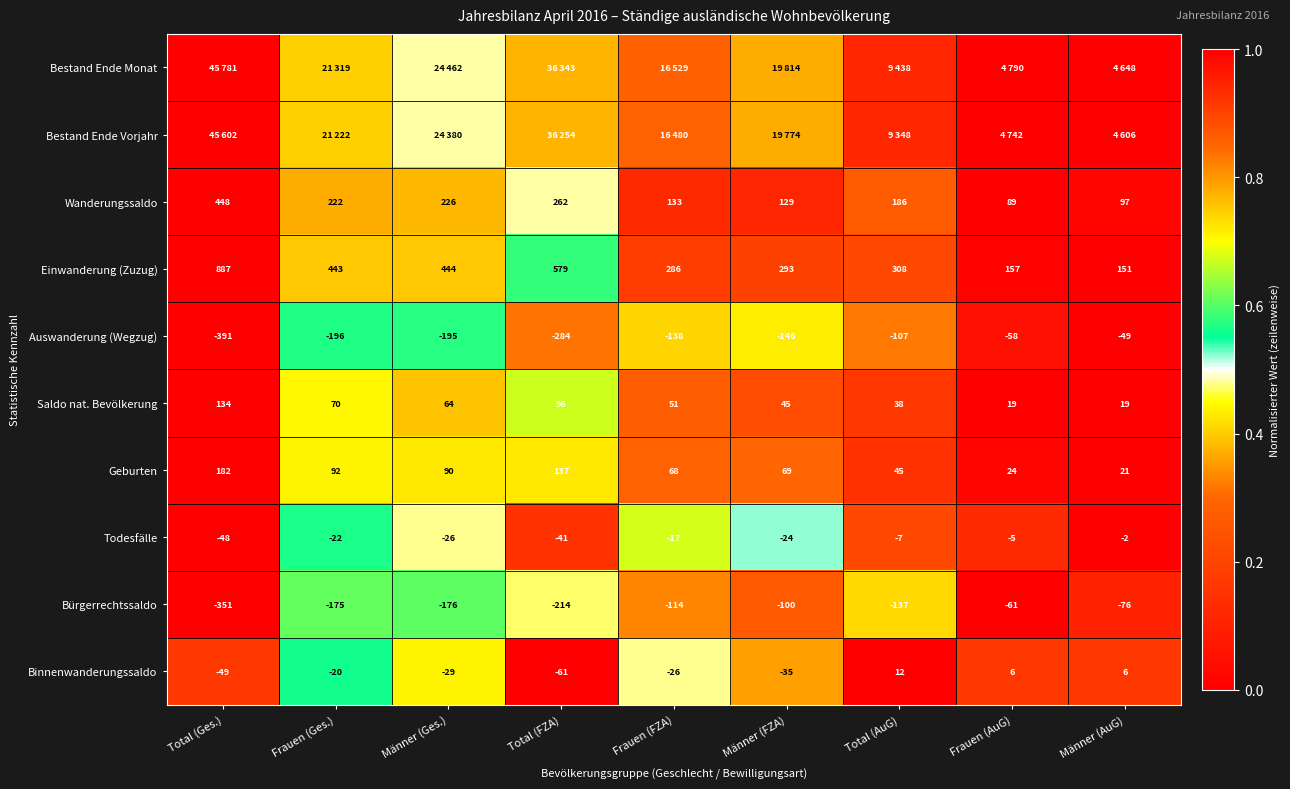

List the labels in order of Todesfälle value, smallest first.

Total (Ges.), Total (FZA), Männer (Ges.), Männer (FZA), Frauen (Ges.), Frauen (FZA), Total (AuG), Frauen (AuG), Männer (AuG)